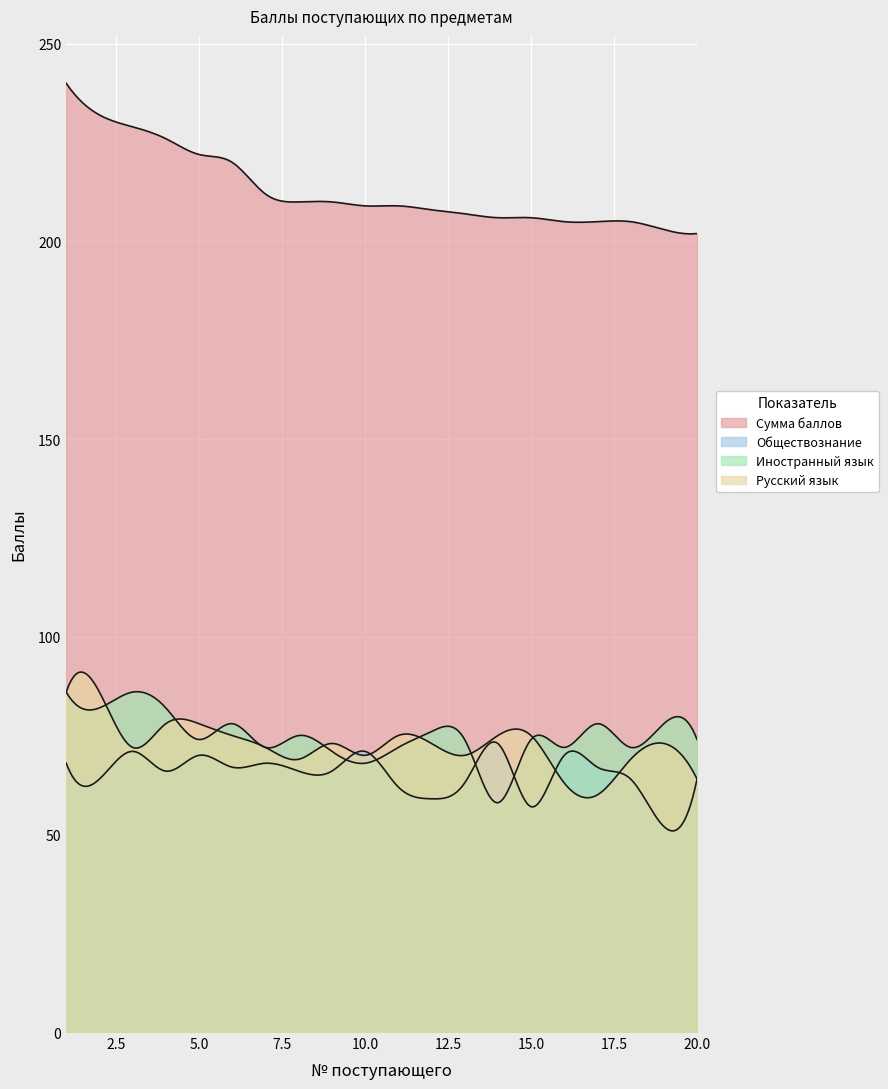

Is it true that Русский язык equals 78 at 5?

True